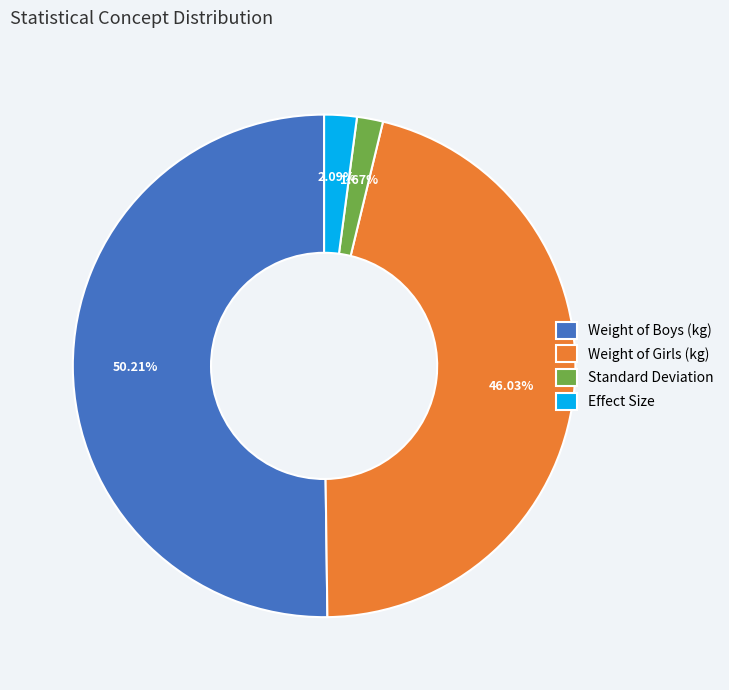

Do Standard Deviation and Effect Size together represent more than half of the pie?

No